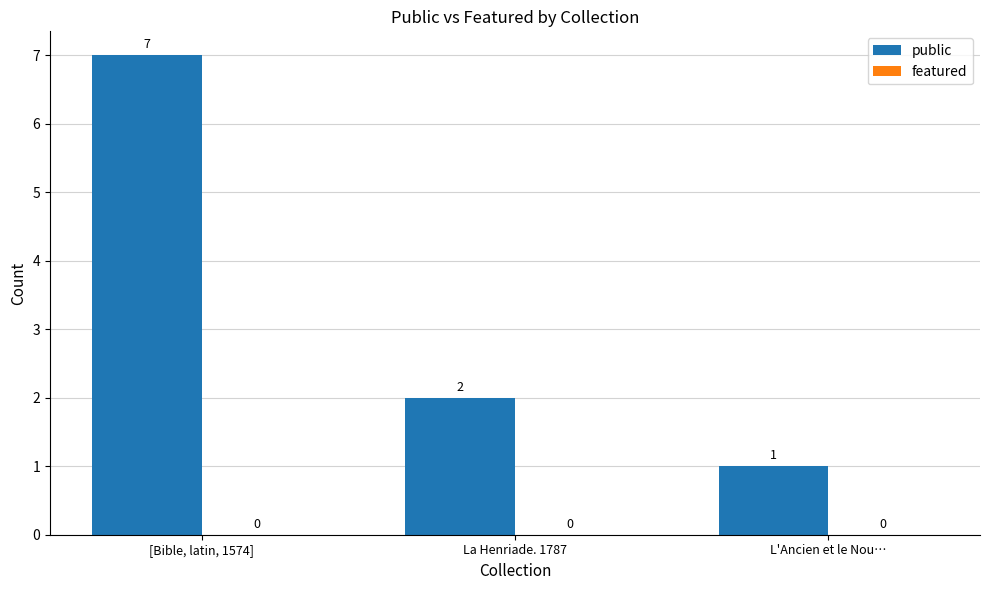

Between L'Ancien et le Nou… and La Henriade. 1787, which is larger?

La Henriade. 1787